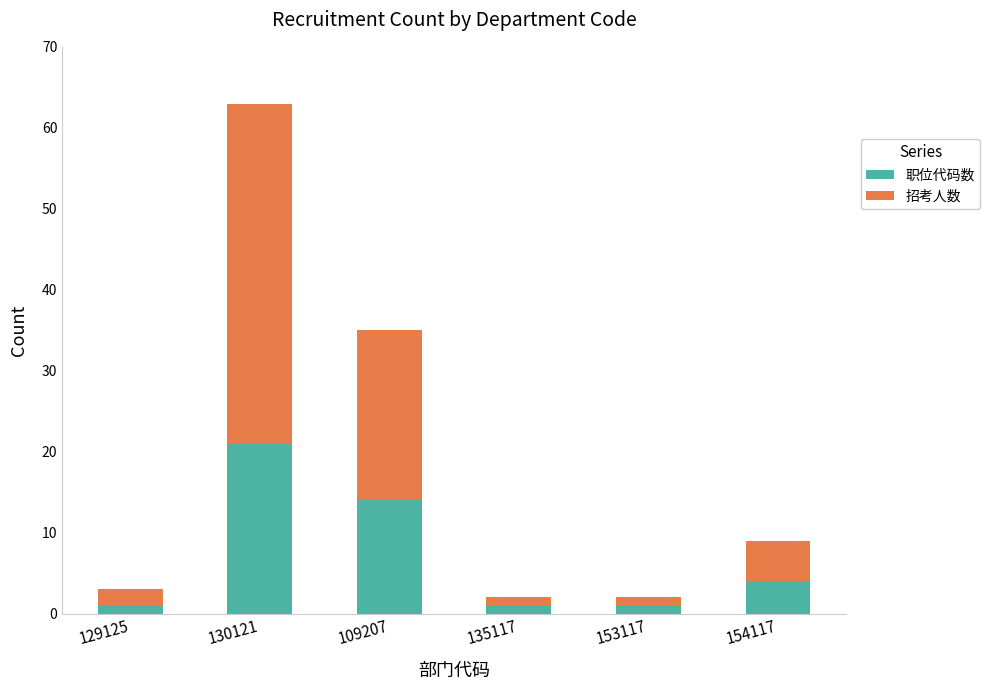

At which category is the sum across all series the highest?

130121